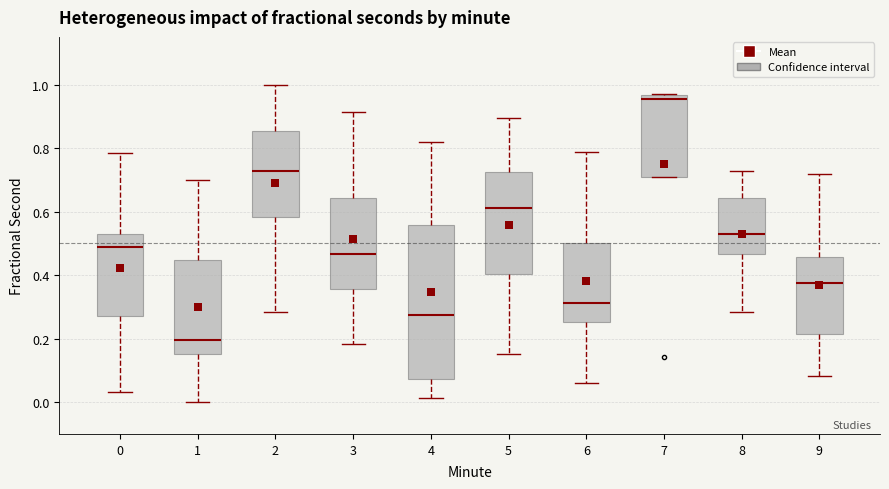

Reading left to right, read every box against the y-axis: the position of its median line, the range the box covers, and the ends of its whiskers. The values are not printed on the chart, so give them approximately, as read against the axis.

0: median 0.48, box 0.28 to 0.54, whiskers 0.04 to 0.78
1: median 0.20, box 0.16 to 0.44, whiskers 0.00 to 0.70
2: median 0.72, box 0.58 to 0.86, whiskers 0.28 to 1.00
3: median 0.46, box 0.36 to 0.64, whiskers 0.18 to 0.92
4: median 0.28, box 0.08 to 0.56, whiskers 0.02 to 0.82
5: median 0.62, box 0.40 to 0.72, whiskers 0.16 to 0.90
6: median 0.32, box 0.26 to 0.50, whiskers 0.06 to 0.78
7: median 0.96 (just below the box's upper edge), box 0.70 to 0.96, whiskers 0.70 to 0.98
8: median 0.54, box 0.46 to 0.64, whiskers 0.28 to 0.72
9: median 0.38, box 0.22 to 0.46, whiskers 0.08 to 0.72